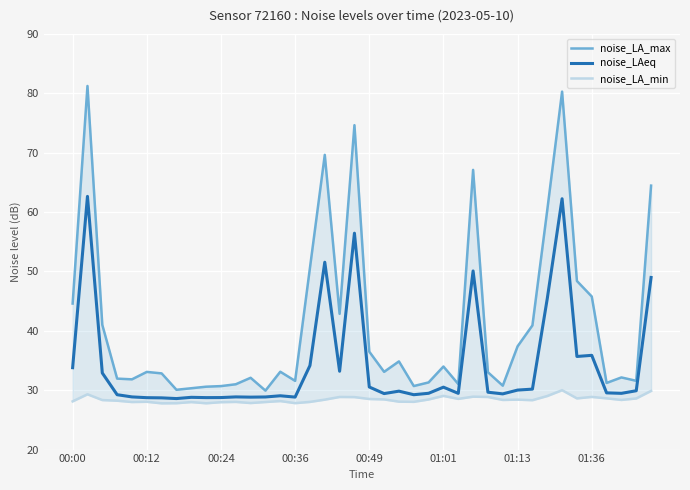

What are all the series names shown in the legend?

noise_LA_max, noise_LAeq, noise_LA_min